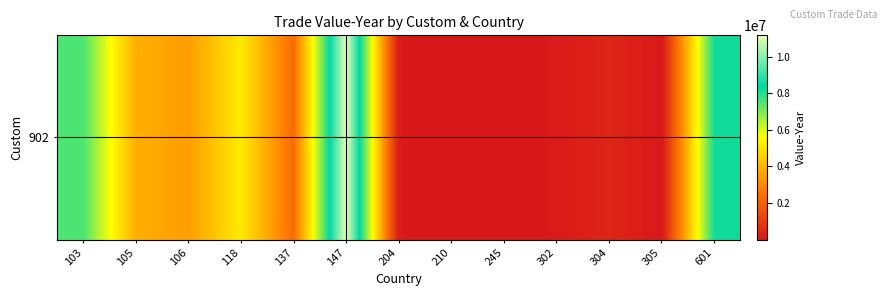

What is the difference between the maximum and minimum values?

11145842